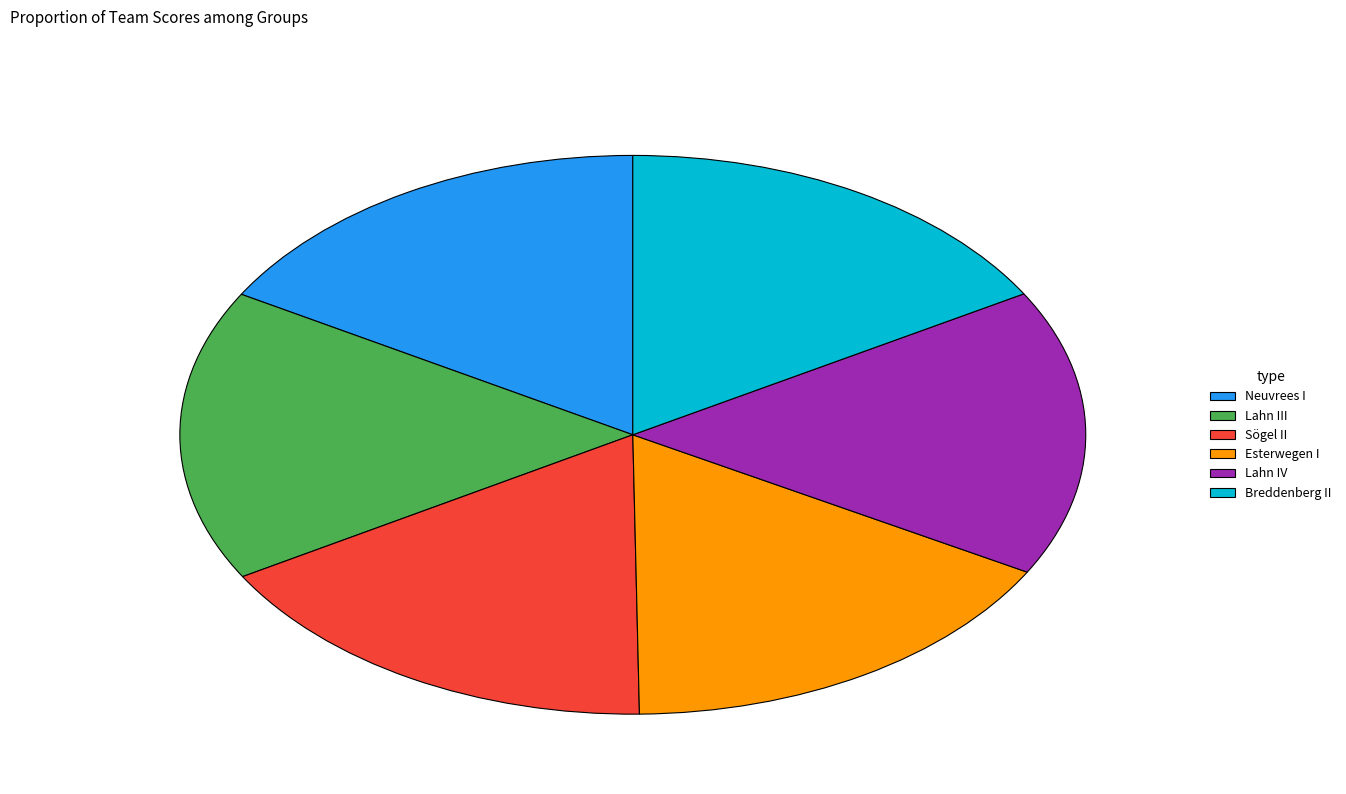

The Neuvrees I slice represents 17% of the pie. True or false?

True